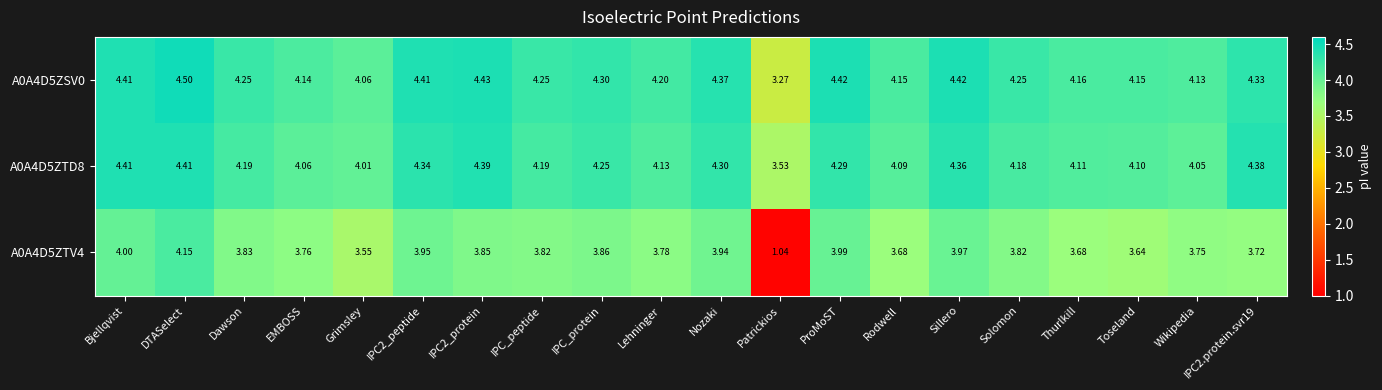

At which label does A0A4D5ZTD8 first exceed 4?

Bjellqvist